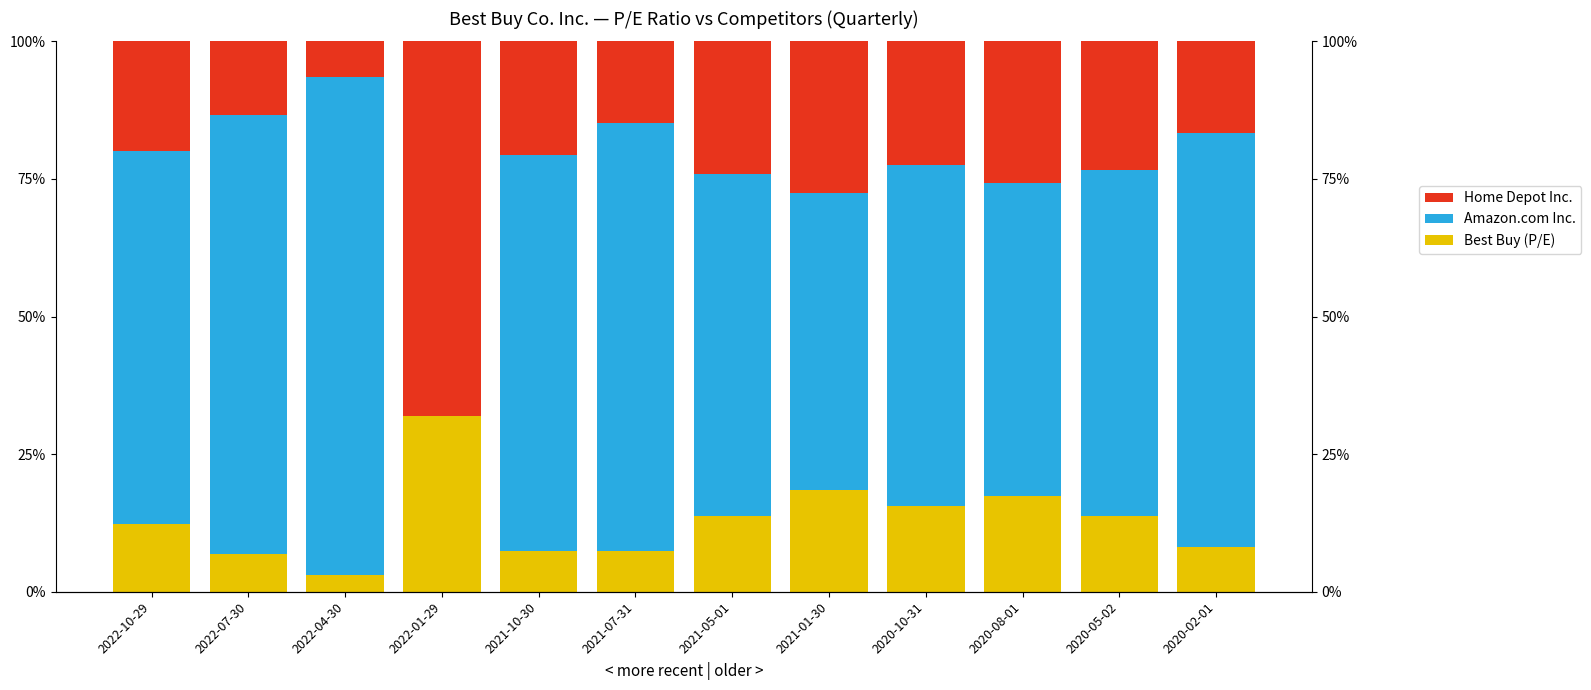

What is the sum of all Home Depot Inc. values?

283.3